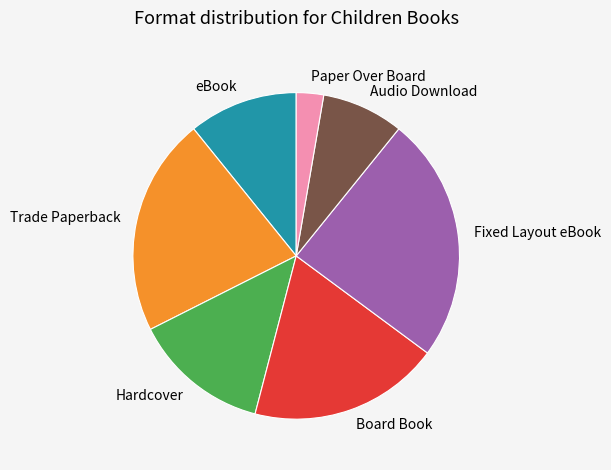

What is the largest slice in the pie chart?

Fixed Layout eBook